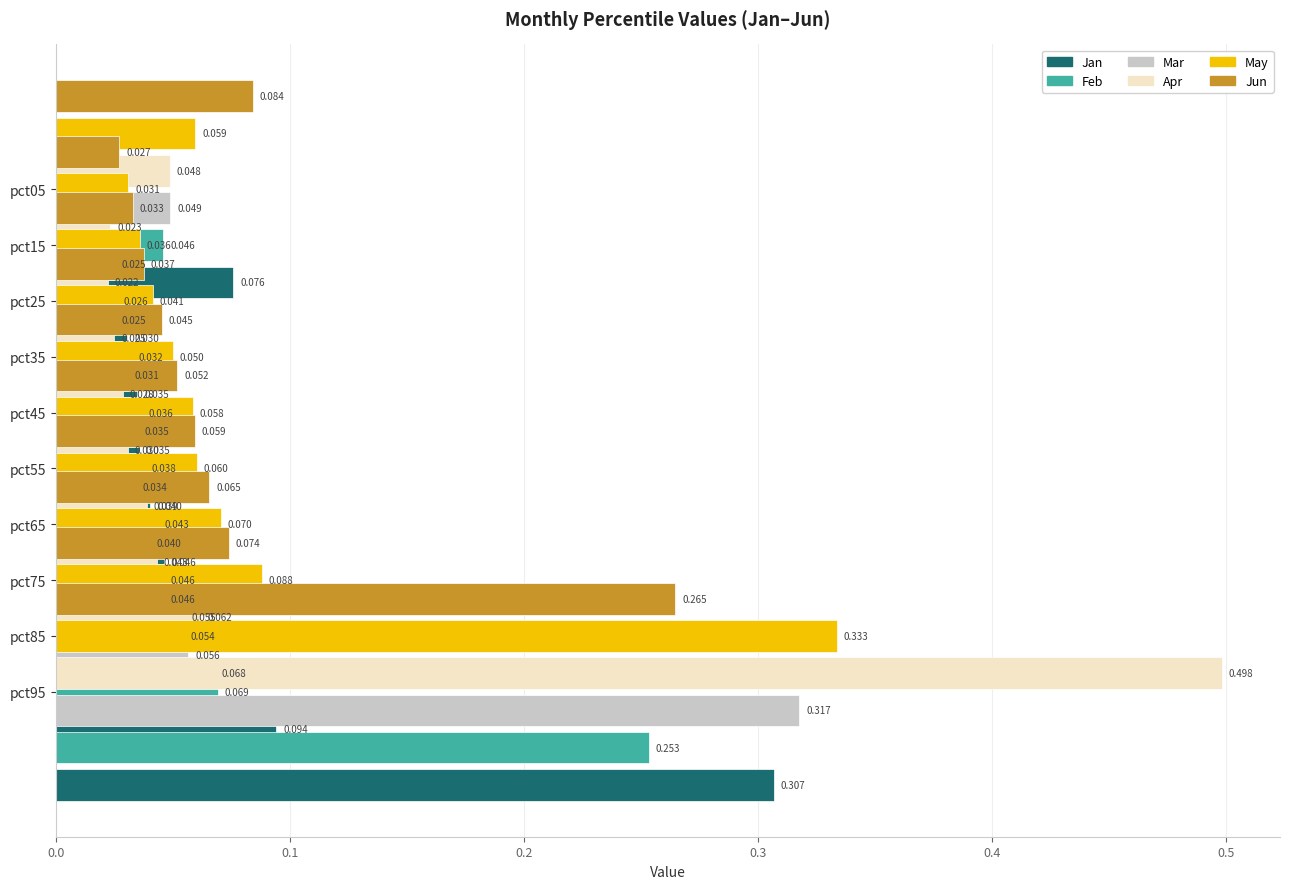

Which series has the largest total across all categories?

May